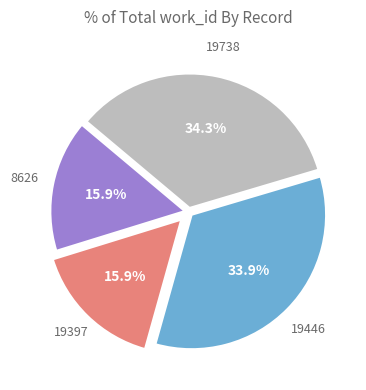

Approximately how many times larger is the value at 19738 compared to 19397?

2.2